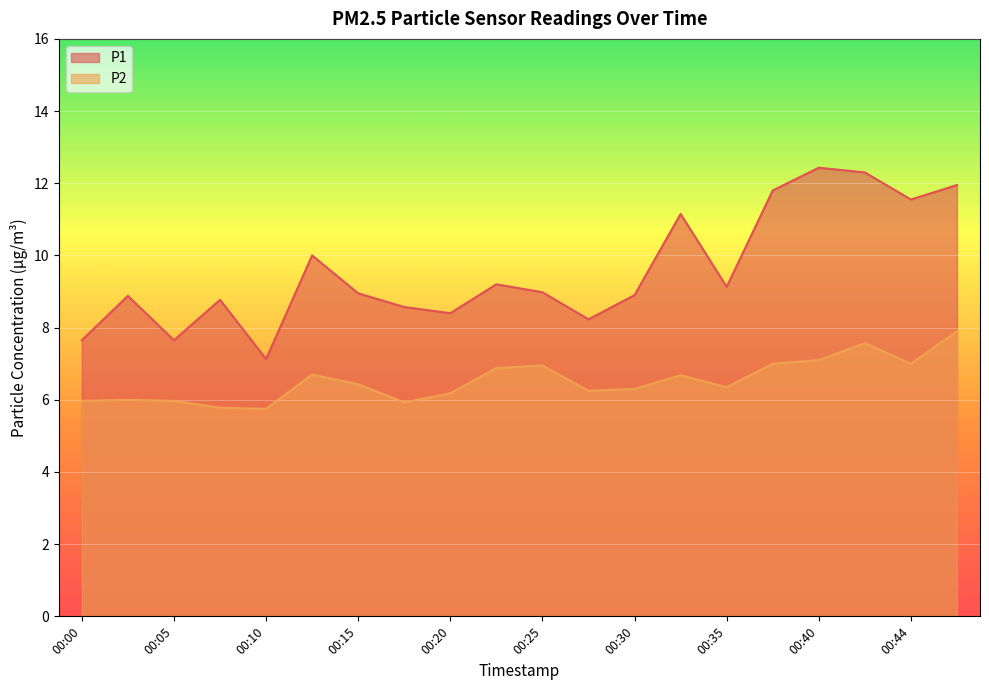

Rank the series by their maximum value, from highest to lowest.

P1, P2